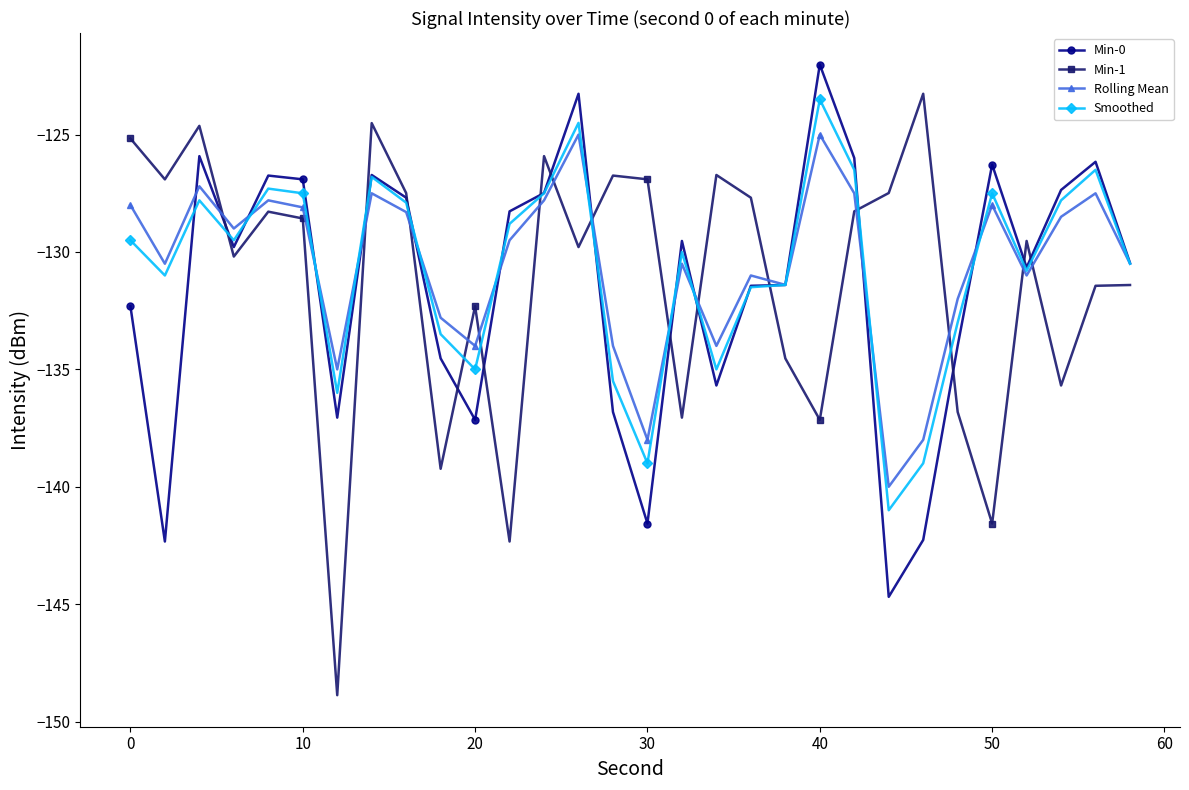

True or false: Rolling Mean and Min-1 intersect in this chart.

True